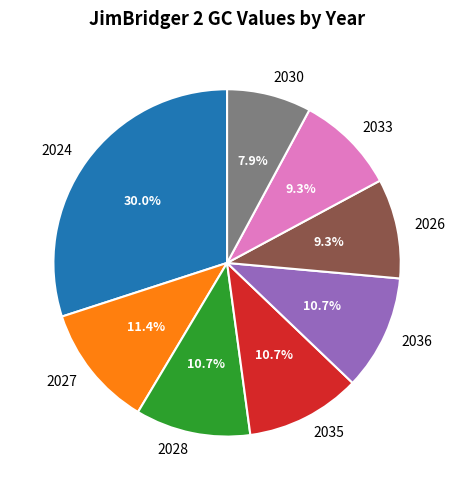

To the nearest percent, what is the difference between the largest and smallest slice percentages?

22%